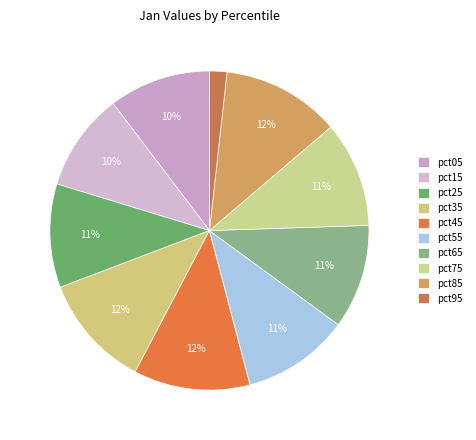

Which slice is the smallest?

pct95